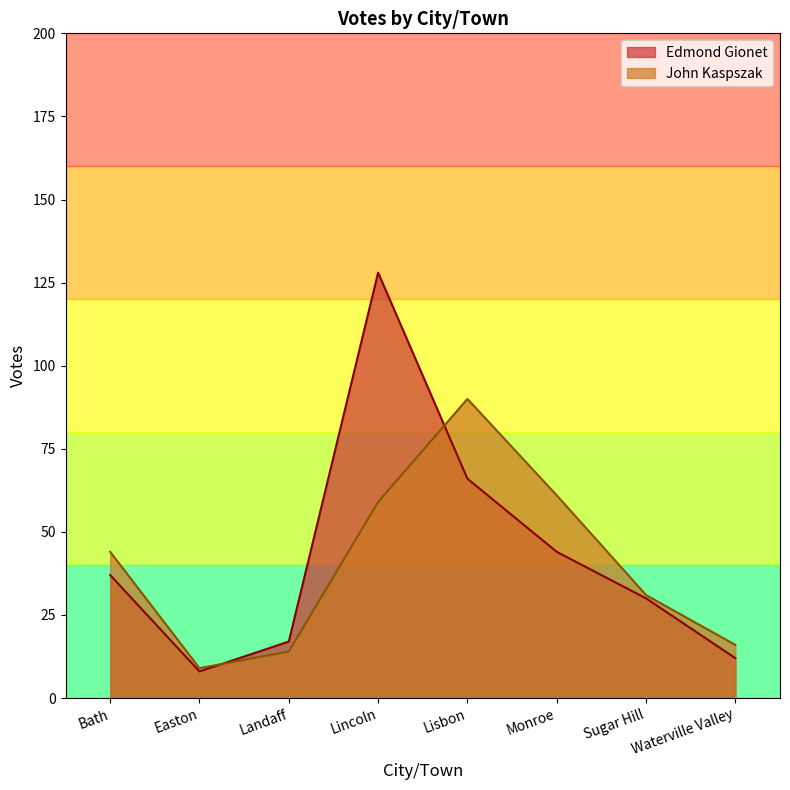

Reading left to right, transcribe all the data shown in this chart.

Edmond Gionet: 37	8	17	128	66	44	30	12
John Kaspszak: 44	9	14	59	90	61	31	16